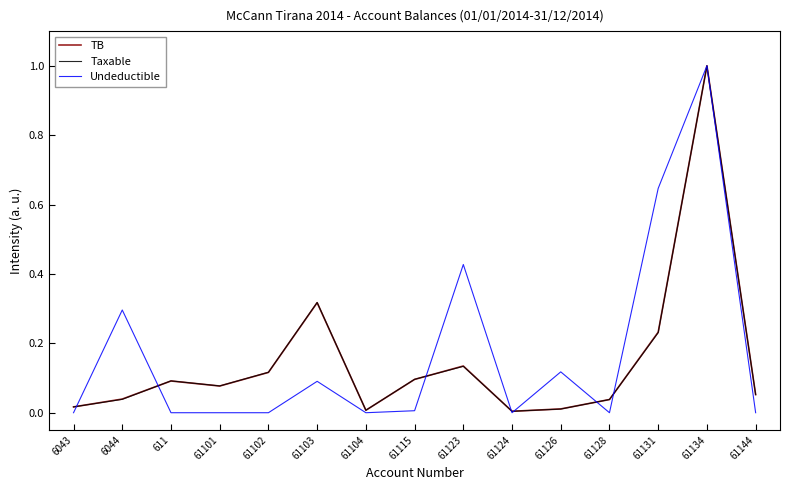

Which series has the widest spread of values?

Undeductible